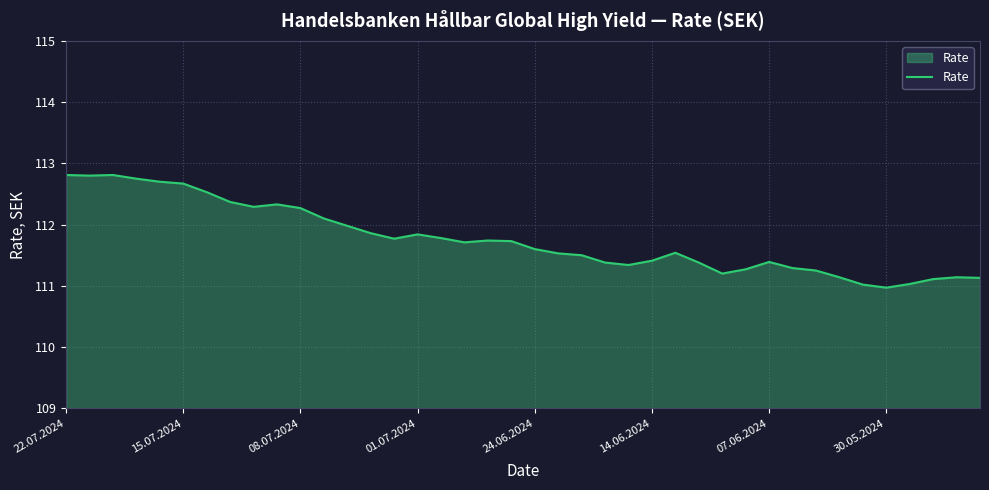

What is the difference between the maximum and minimum values?

1.8